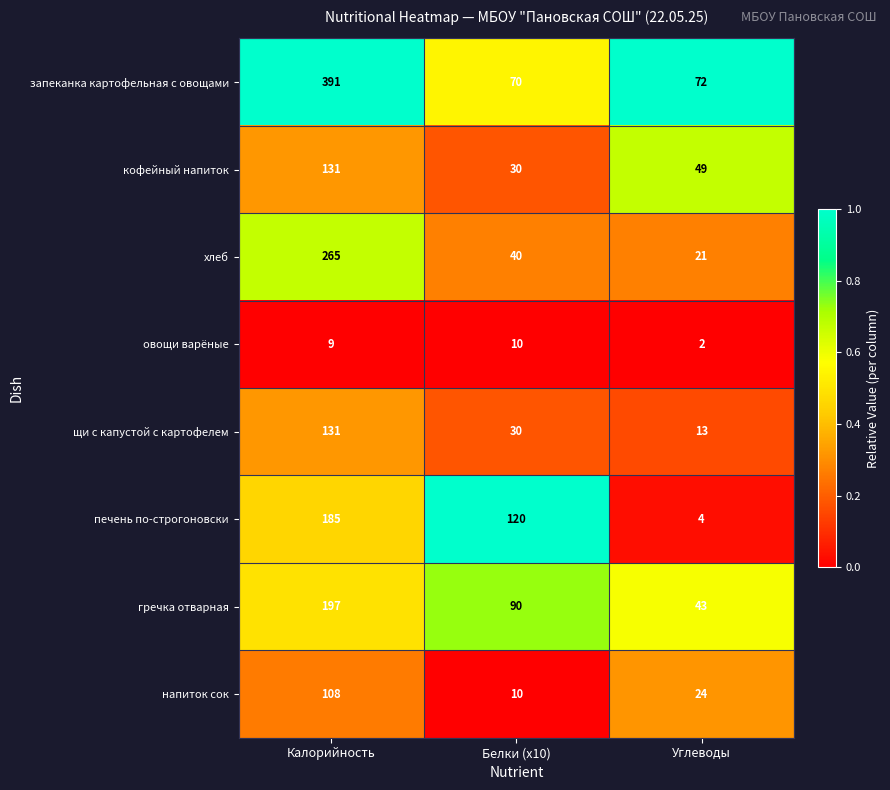

Which label corresponds to the largest value in the chart?

Калорийность